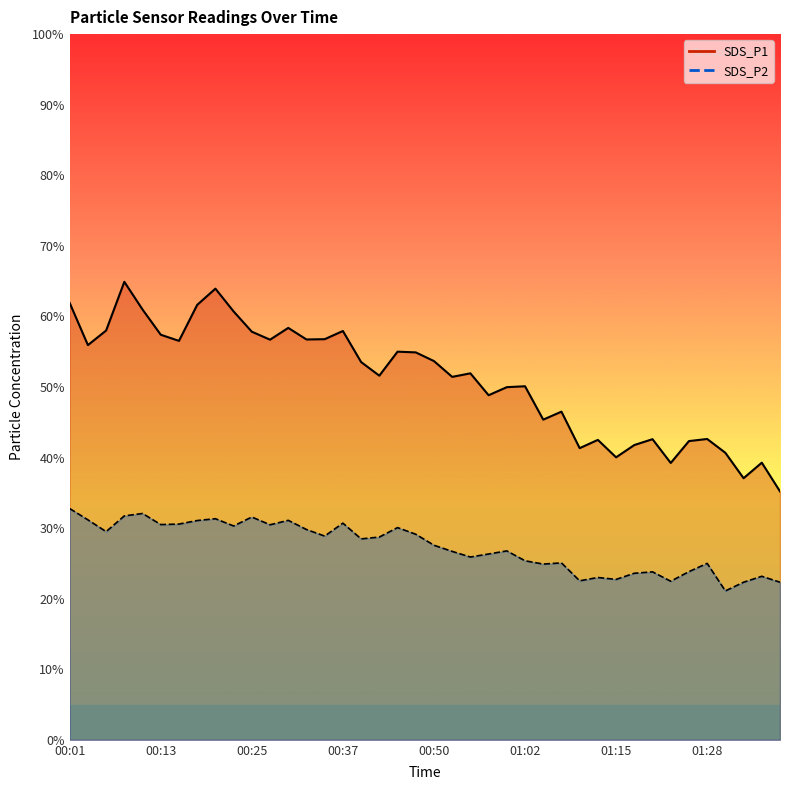

The value of SDS_P2 at 00:08 is 42.9. True or false?

False